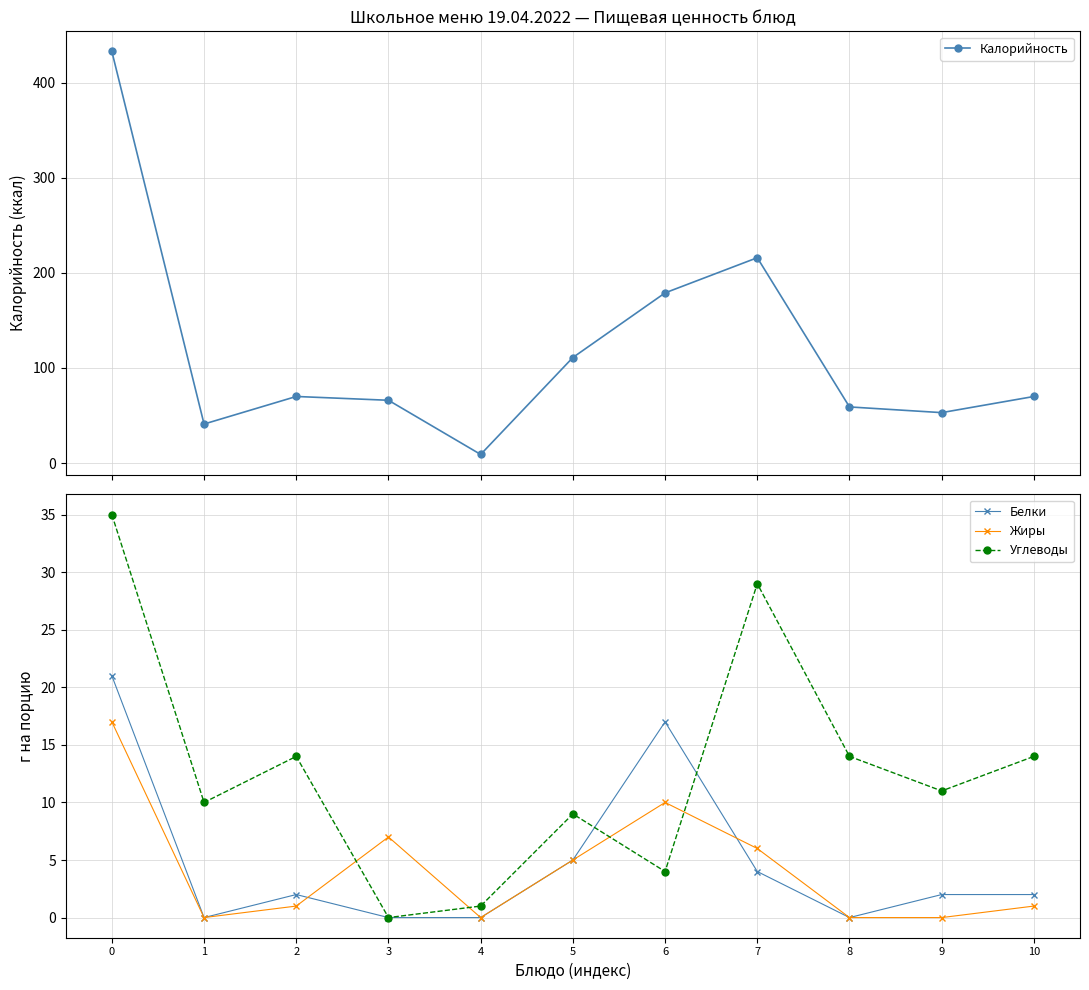

Reading right to left, transcribe all the data shown in this chart.

Калорийность: 70	53	59	216	179	111	9	66	70	41	433
Белки: 2	2	0	4	17	5	0	0	2	0	21
Жиры: 1	0	0	6	10	5	0	7	1	0	17
Углеводы: 14	11	14	29	4	9	1	0	14	10	35